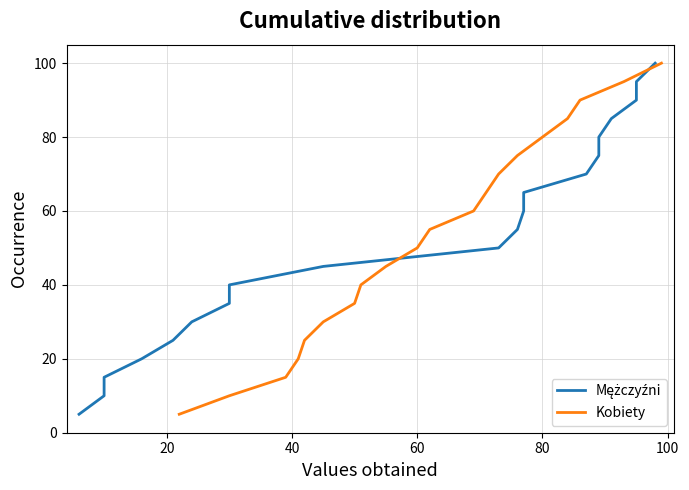

True or false: Kobiety has more than 2 points higher than both neighbors.

False